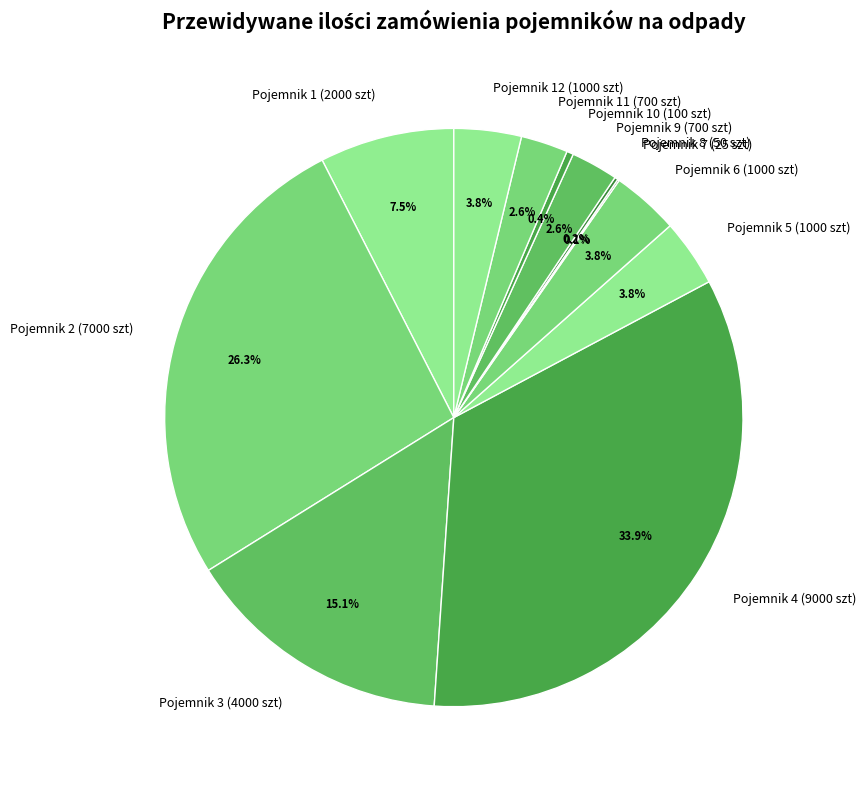

To the nearest percent, what portion does Pojemnik 2 (7000 szt) represent?

26%